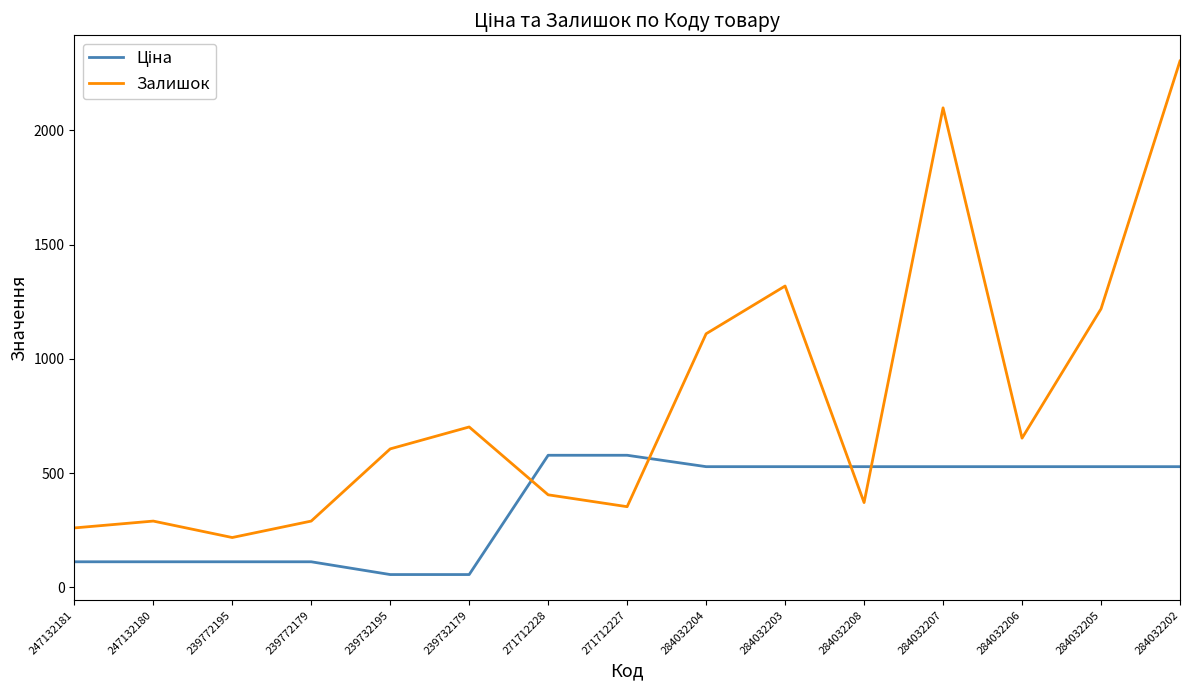

What is the difference between the maximum and minimum values in the Залишок series?

2086.0